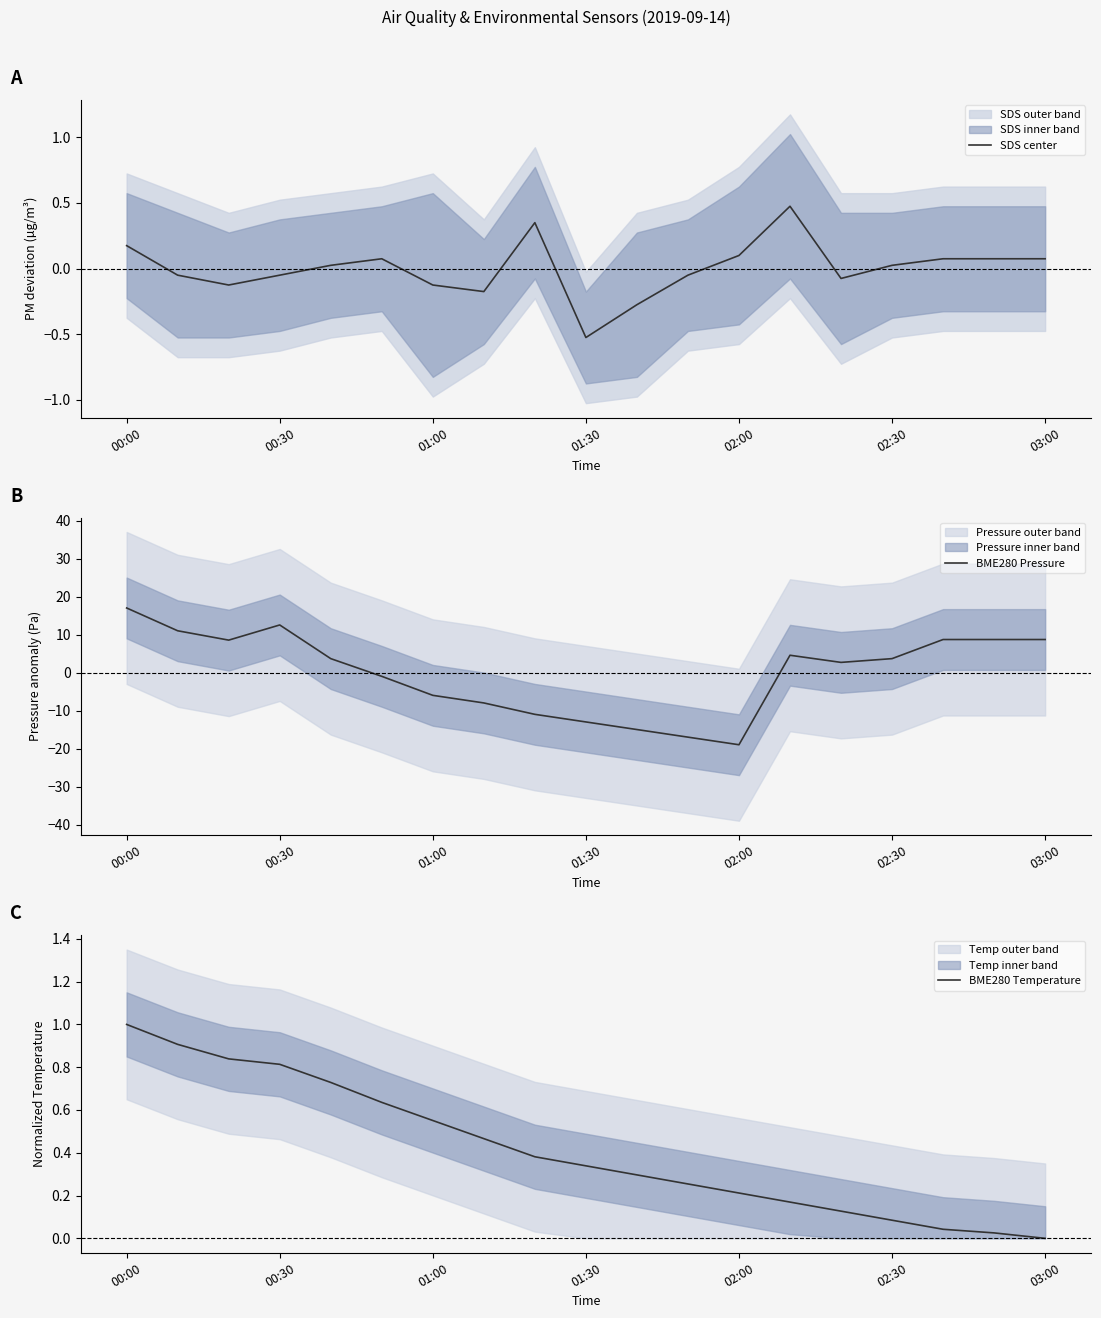

The value of BME280 Pressure at 01:00 is -6.0. True or false?

True